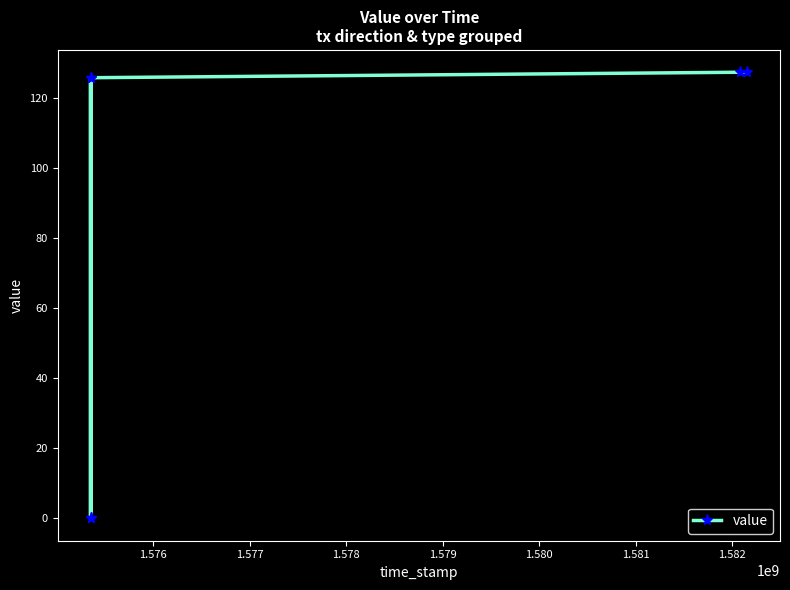

Where is the first local maximum?

1.576